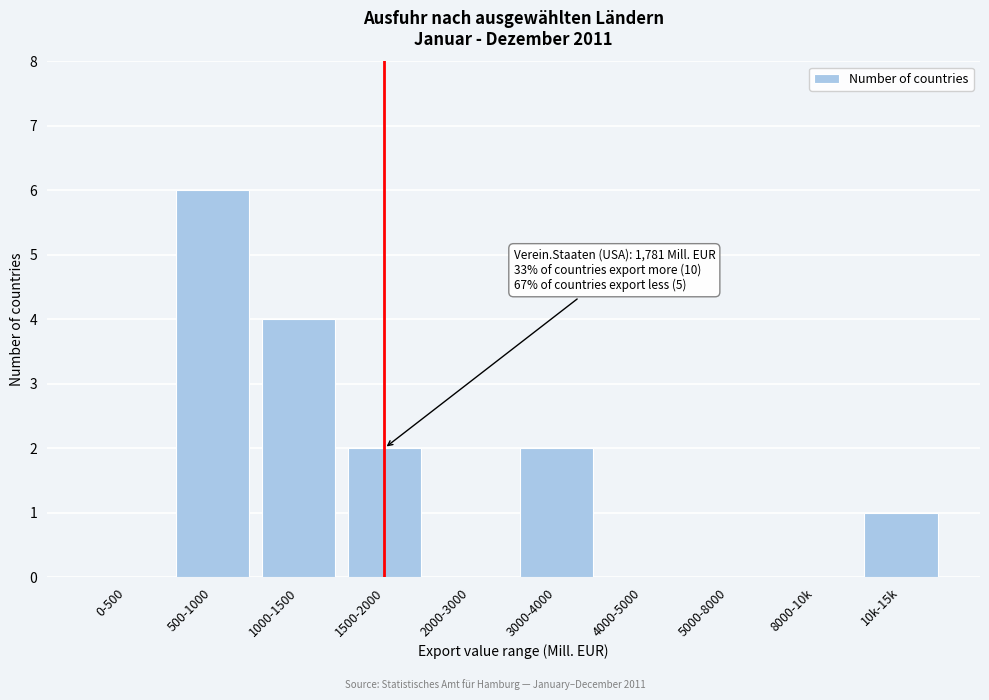

Reading left to right, list all the values displayed in this chart.

0-500=0	500-1000=6	1000-1500=4	1500-2000=2	2000-3000=0	3000-4000=2	4000-5000=0	5000-8000=0	8000-10k=0	10k-15k=1